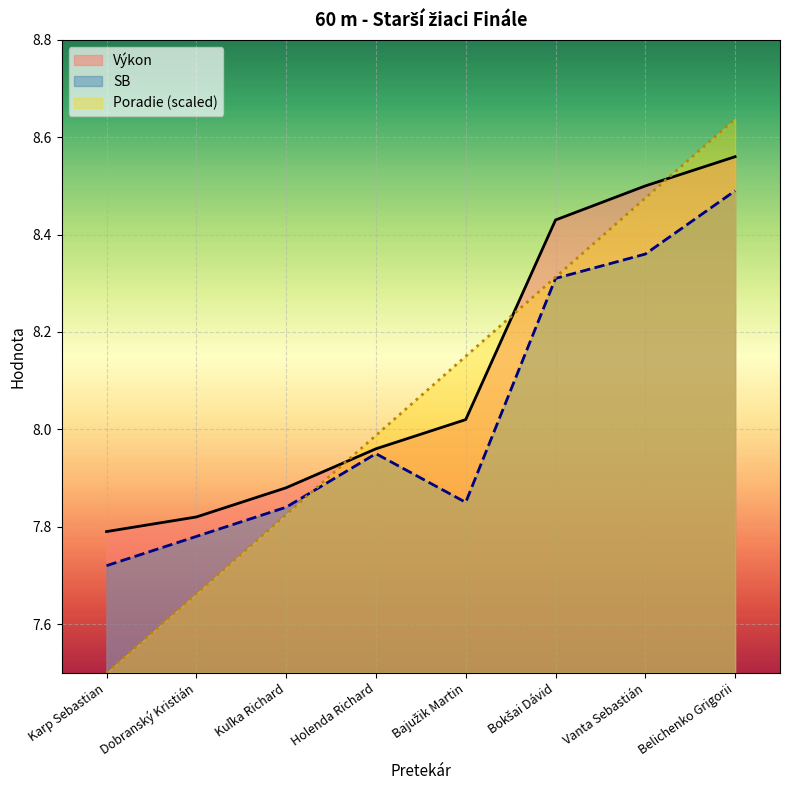

Is the value of Výkon at Bokšai Dávid greater than the value of SB at Belichenko Grigorii?

No